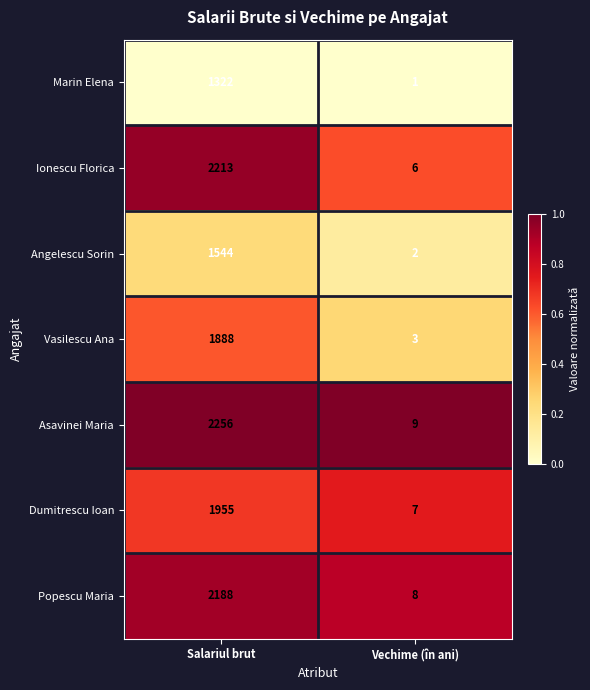

Read the Ionescu Florica value at Salariul brut, to the nearest 100.

2200